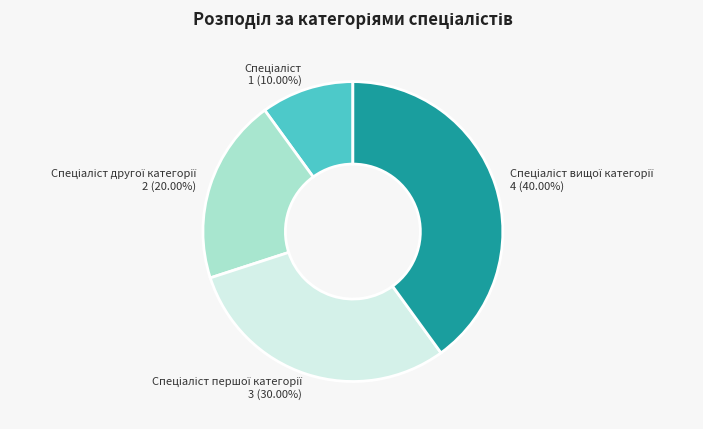

Is there a majority slice in this chart?

No